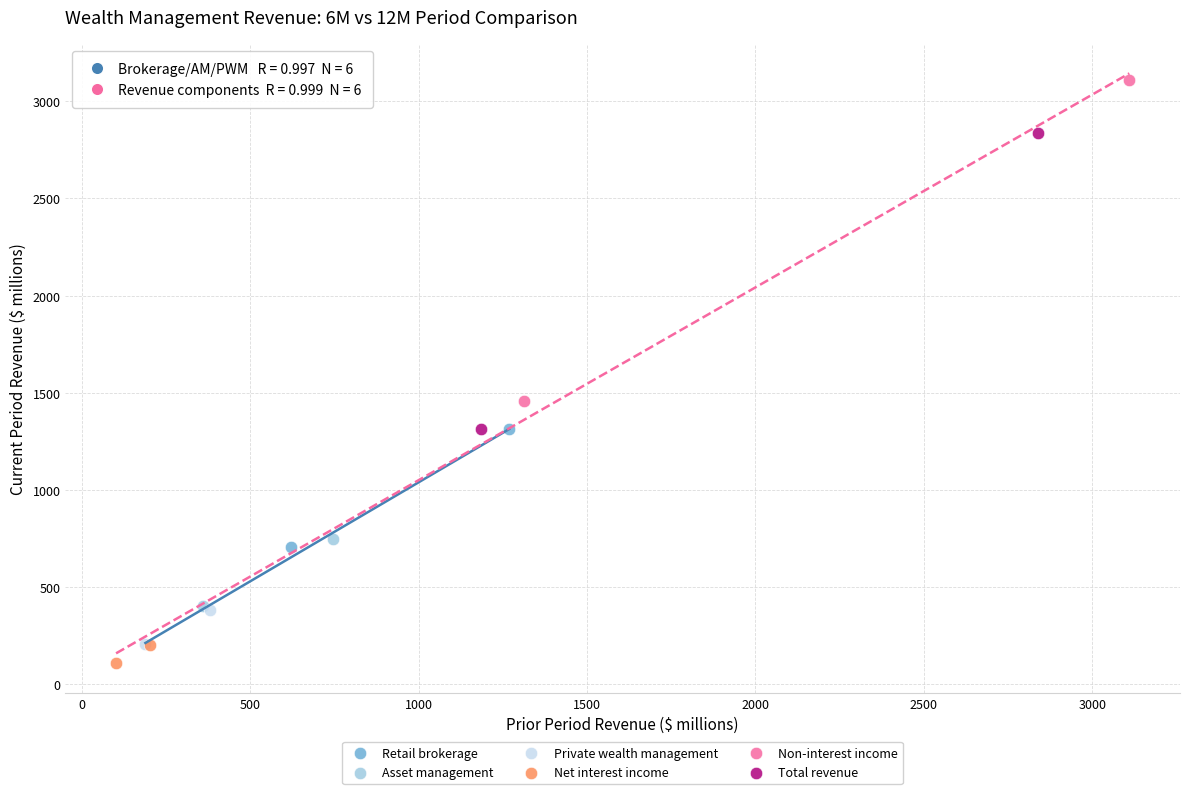

Which series reaches the maximum Y coordinate?

Non-interest income